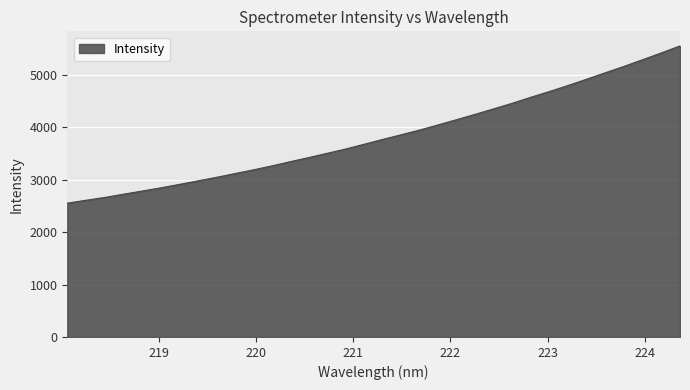

What is the smallest value displayed?

2554.0